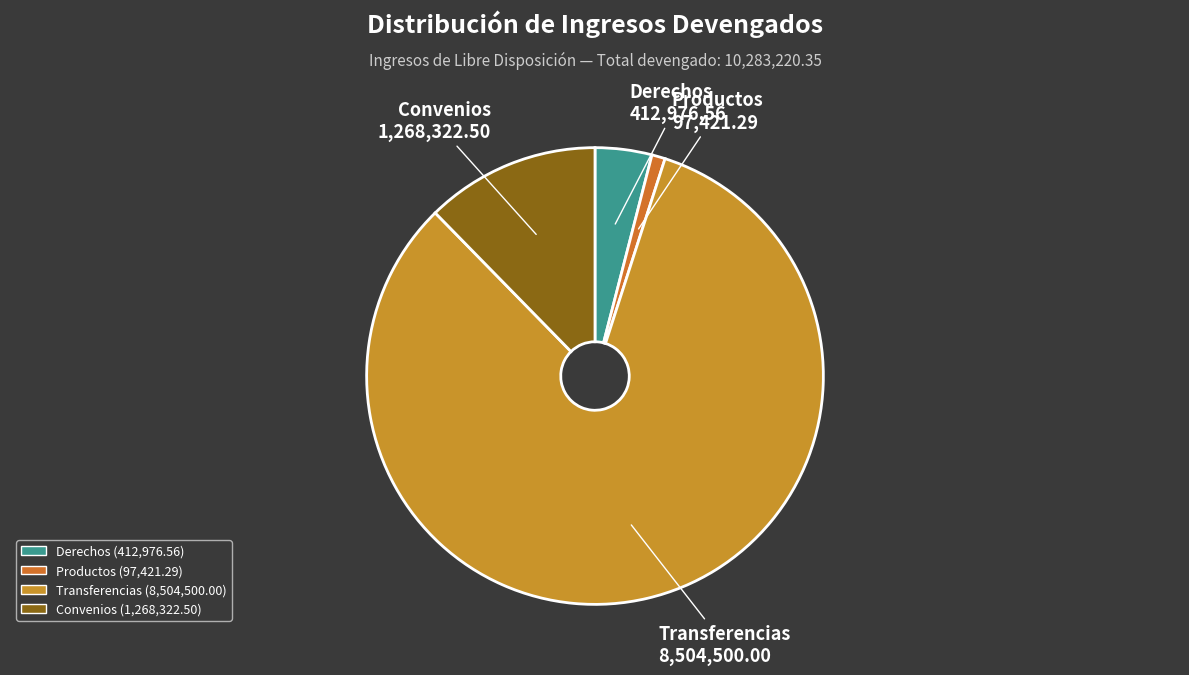

Which has a higher value, Convenios or Productos?

Convenios